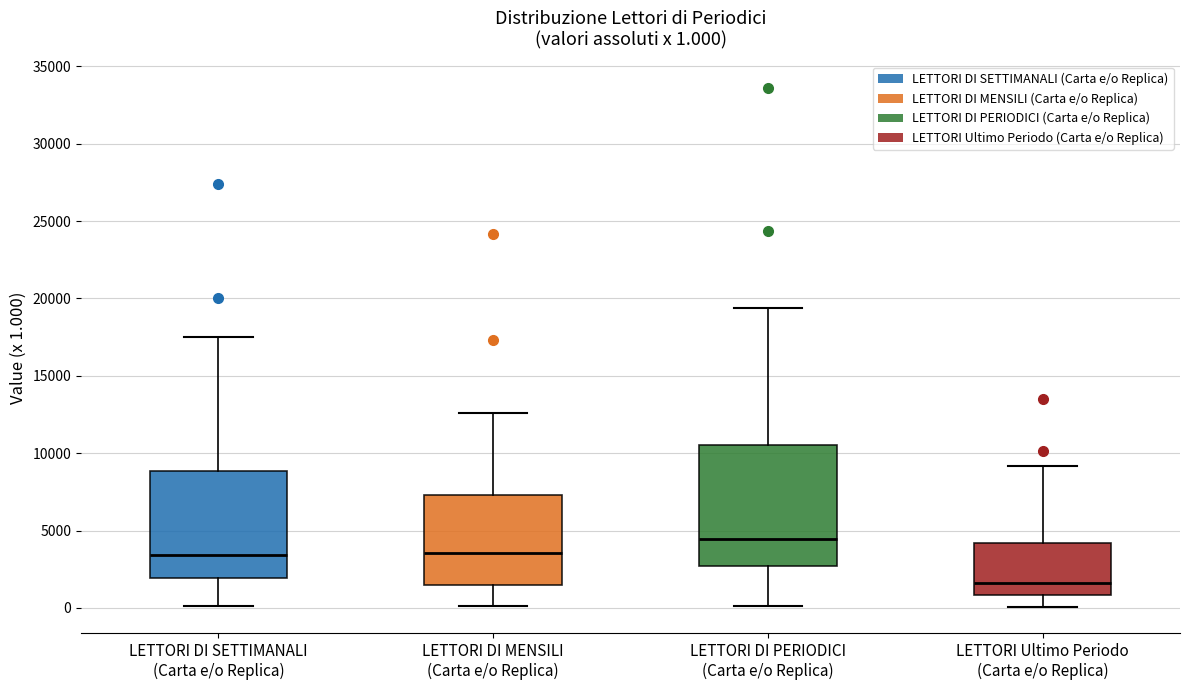

Which box has the lowest median line?

LETTORI Ultimo Periodo (Carta e/o Replica)